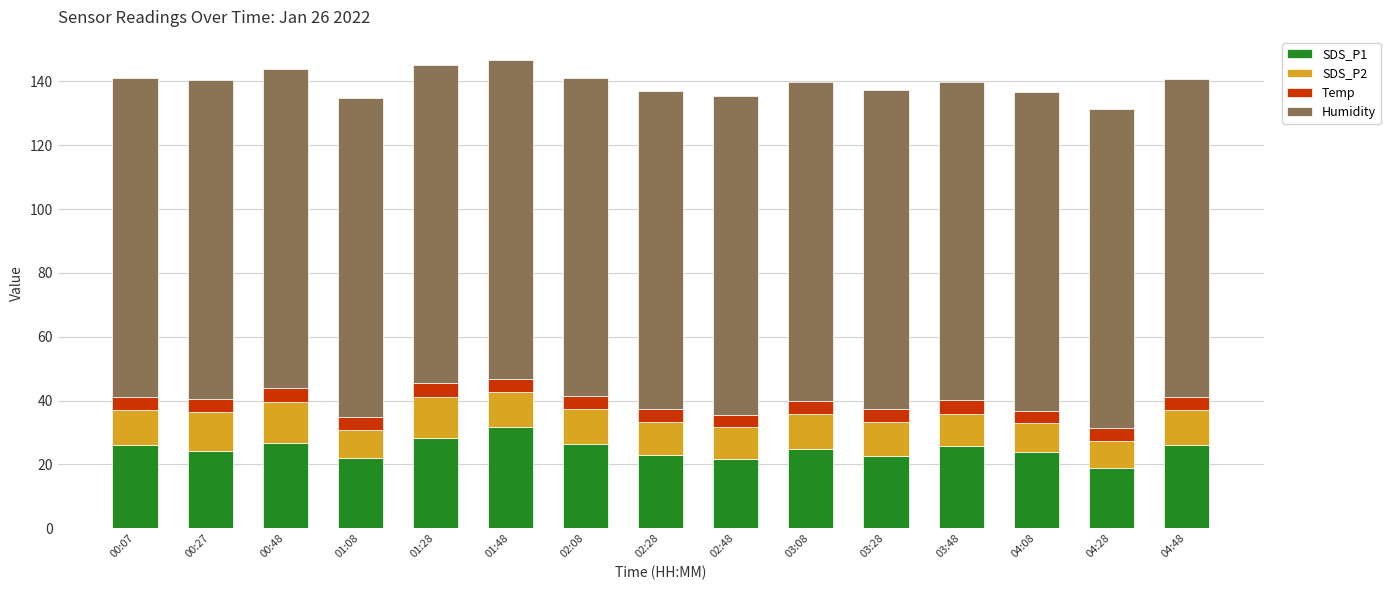

The value of SDS_P1 at 03:08 is 12.9. True or false?

False